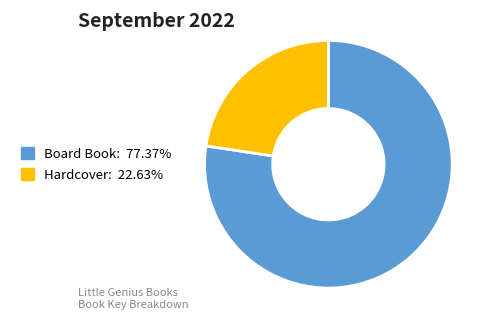

Is there any slice that represents more than half of the pie?

Yes